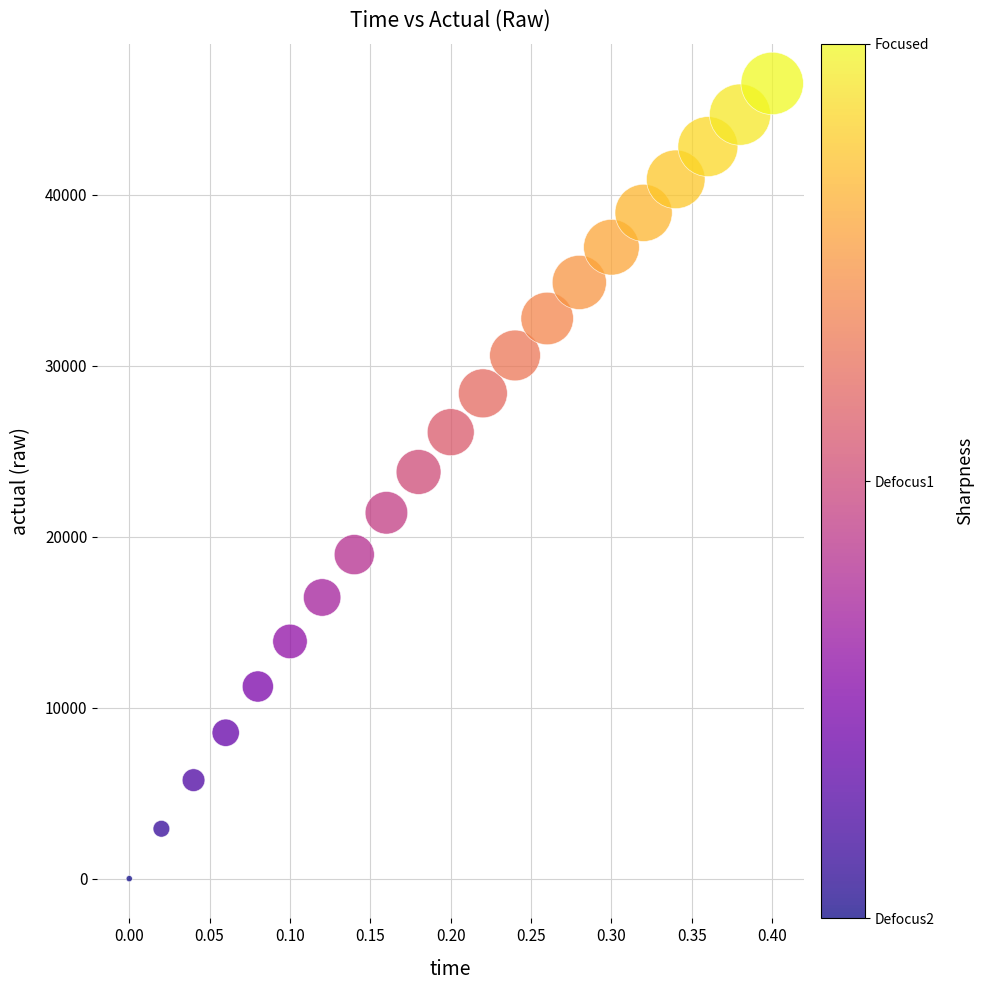

What is the range of Y values (max minus min)?

46498.3